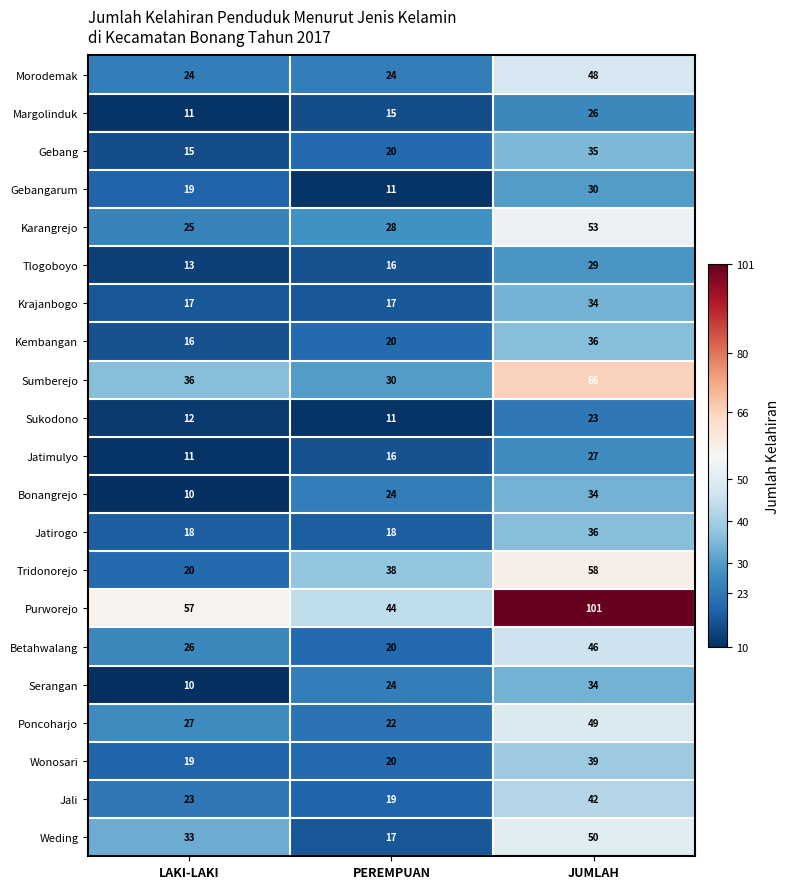

What is the difference between the second highest and minimum values in the Serangan series?

14